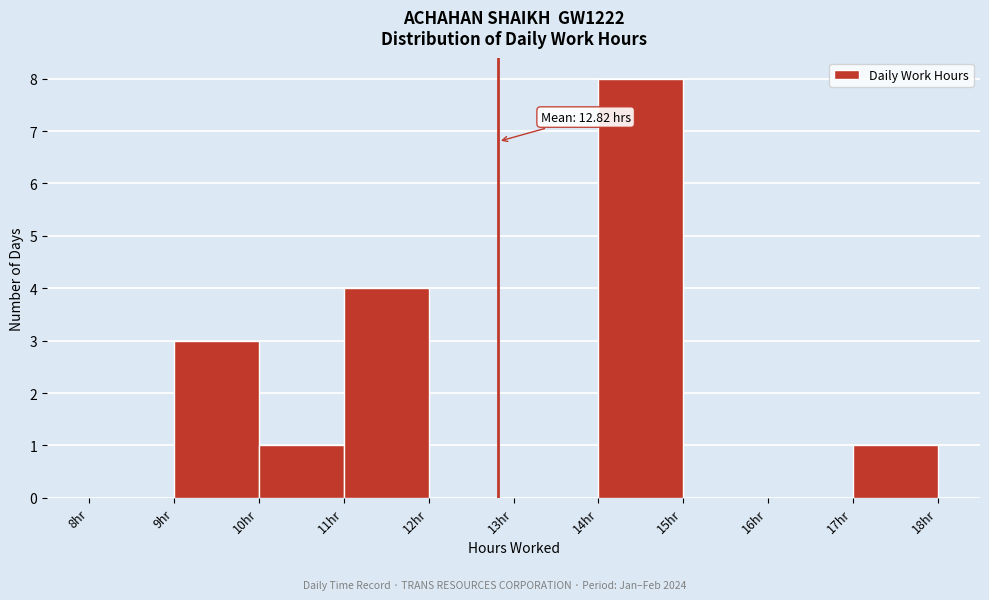

Which range on the x-axis has the tallest bar?

14 to 15